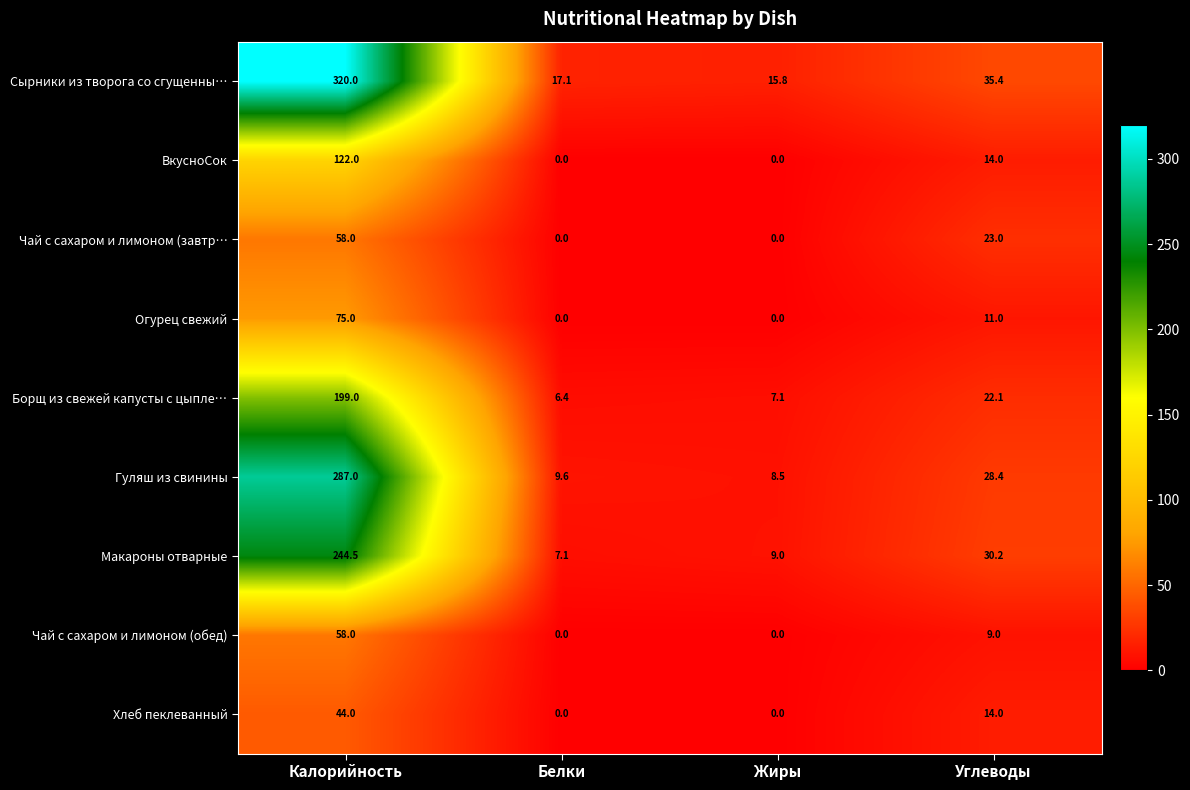

How many series are shown in this chart?

9